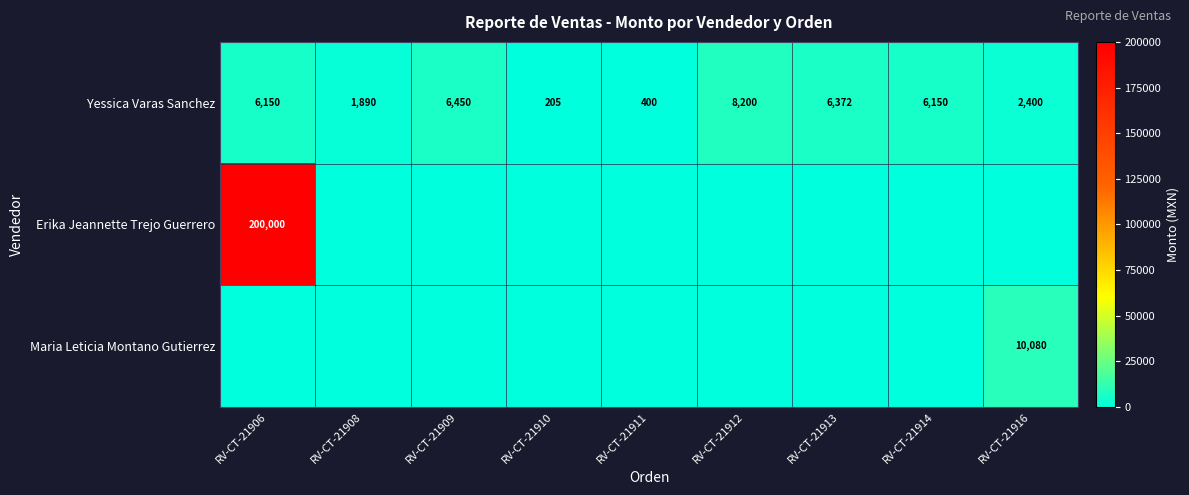

What is the minimum value for Yessica Varas Sanchez?

205